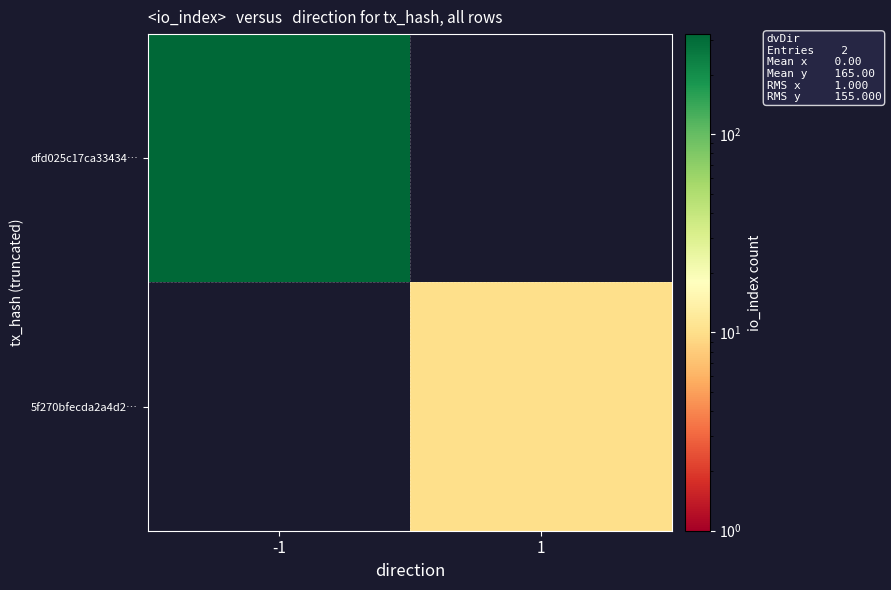

Rank the categories by 5f270bfecda2a4d2… value from highest to lowest.

-1, 1